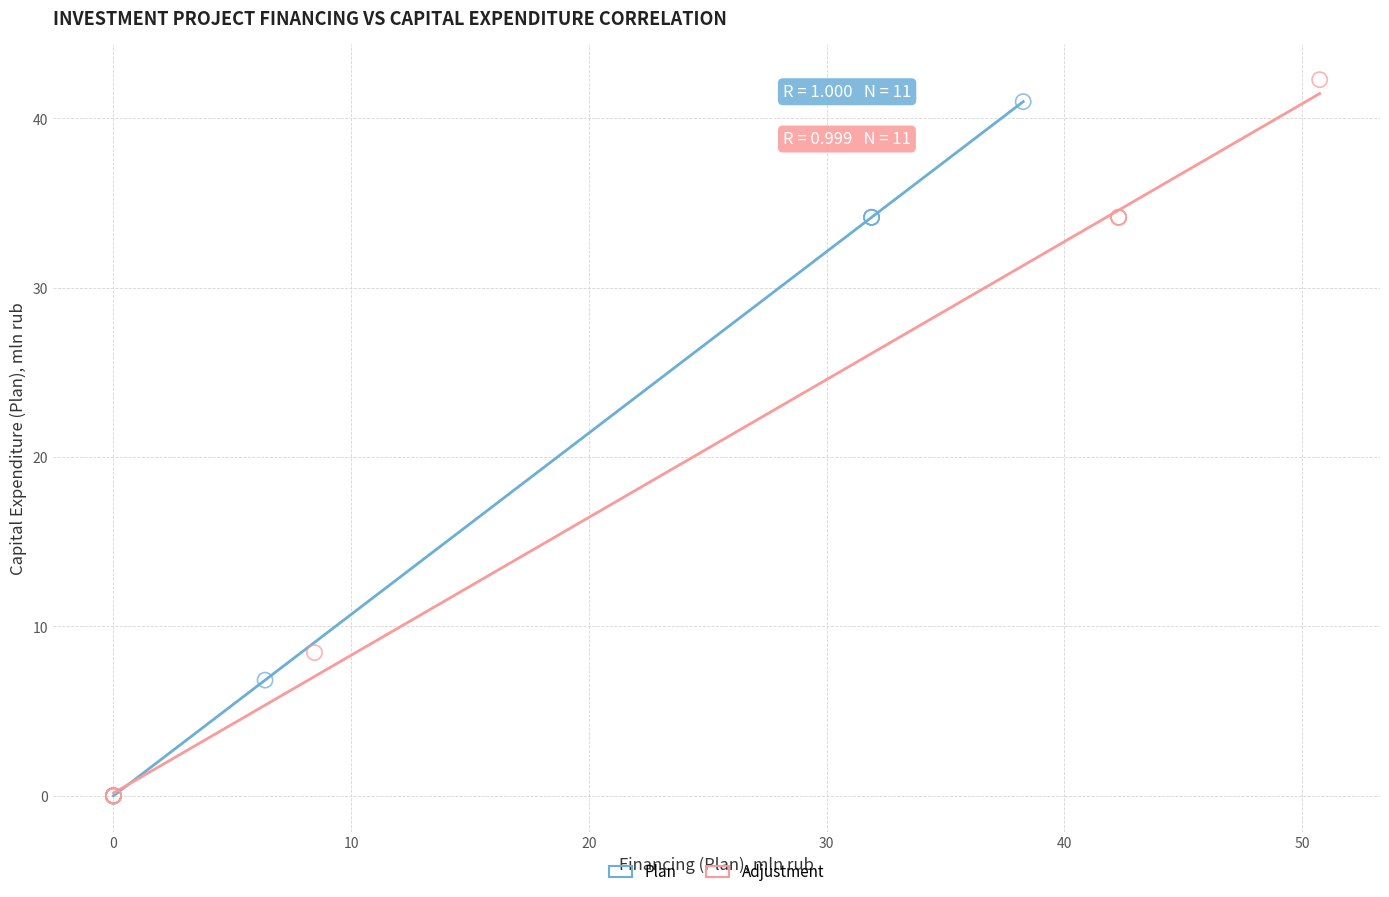

What are all the series names shown in the legend?

Plan, Adjustment